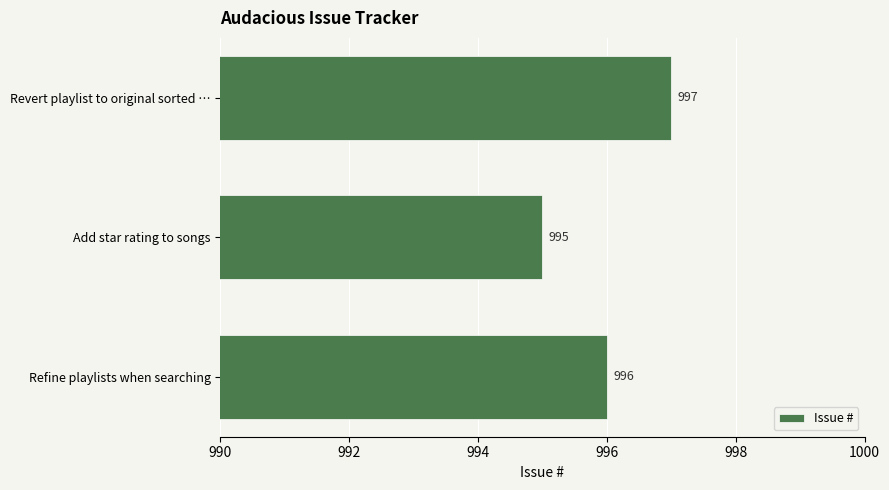

What is the smallest value displayed?

995